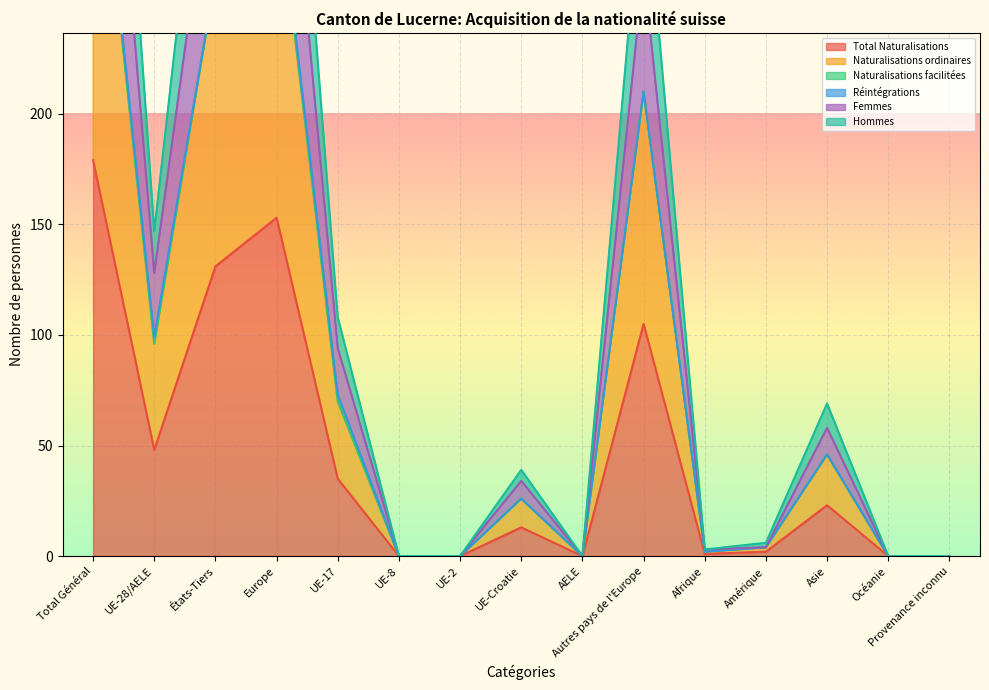

At which label does Total Naturalisations reach its peak?

Total Général